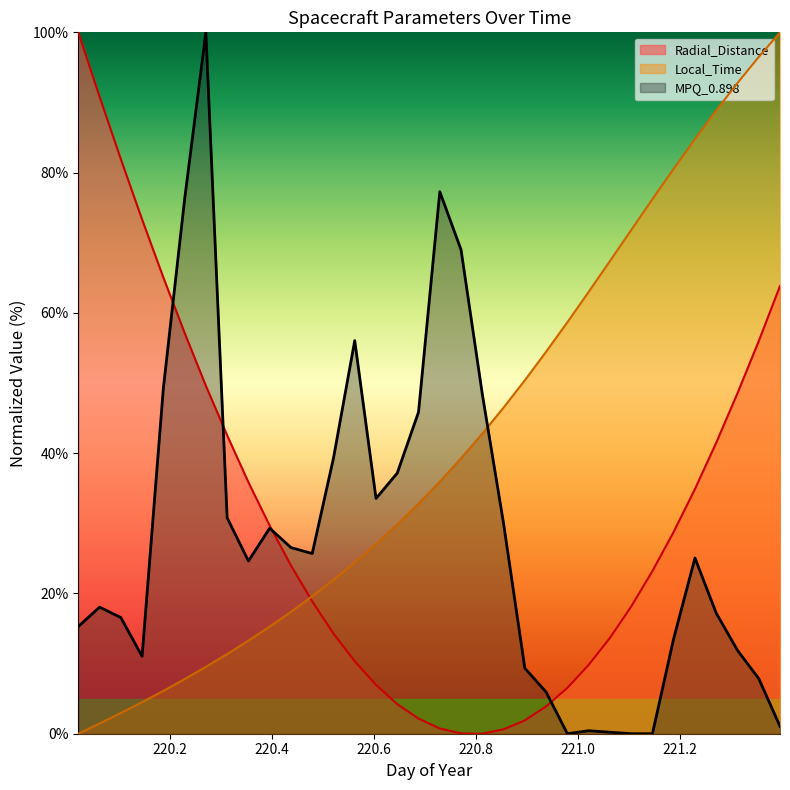

What is the spread (max minus min) of values at 221.1875?

67.0